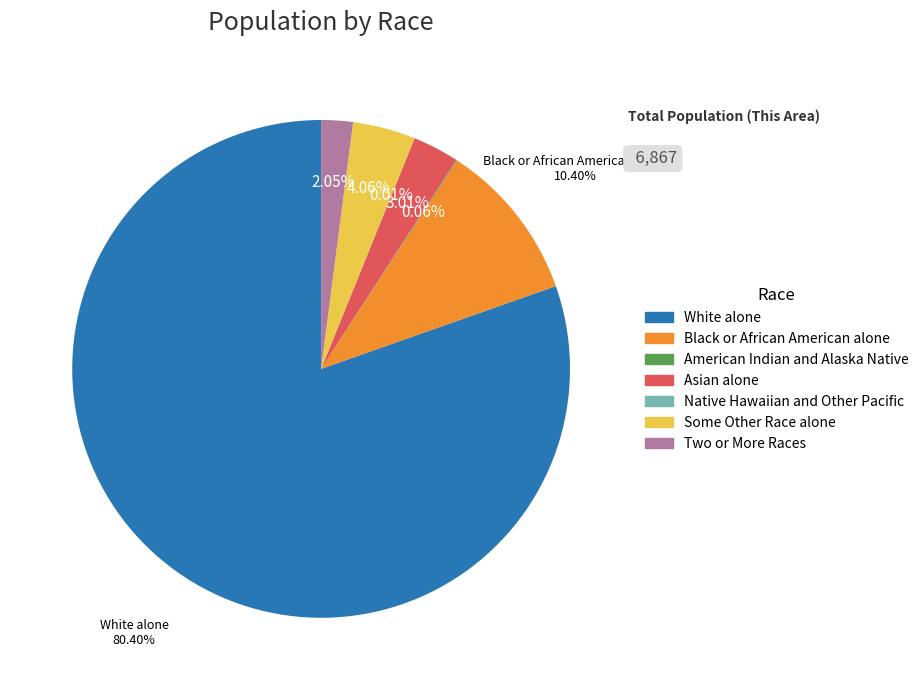

Which has a higher value, Asian alone or Two or More Races?

Asian alone